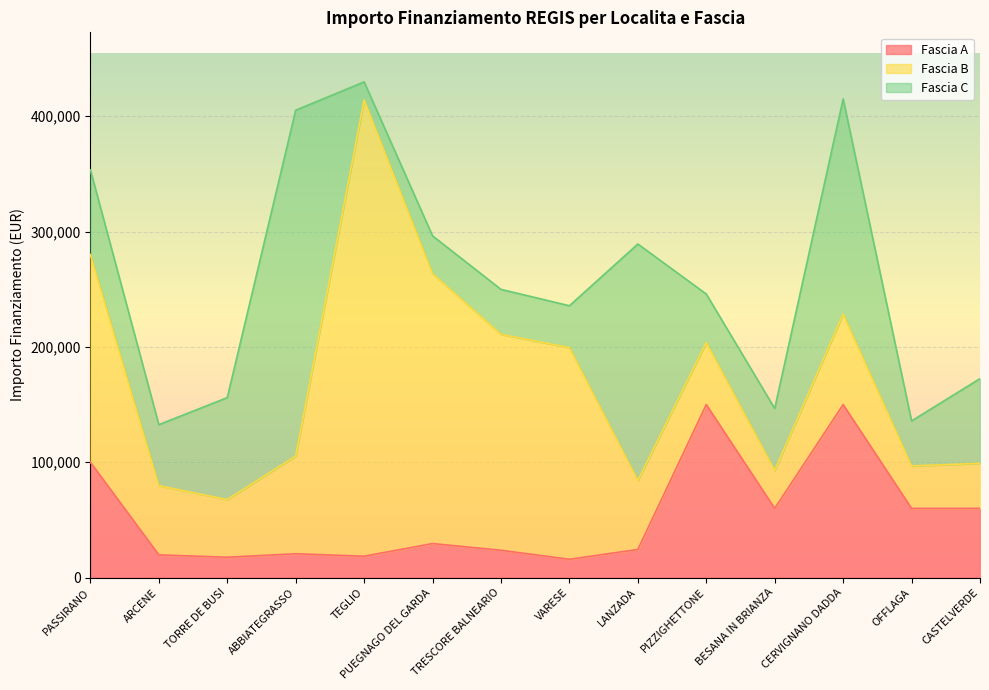

What is the label of the 13th point from the right?

ARCENE